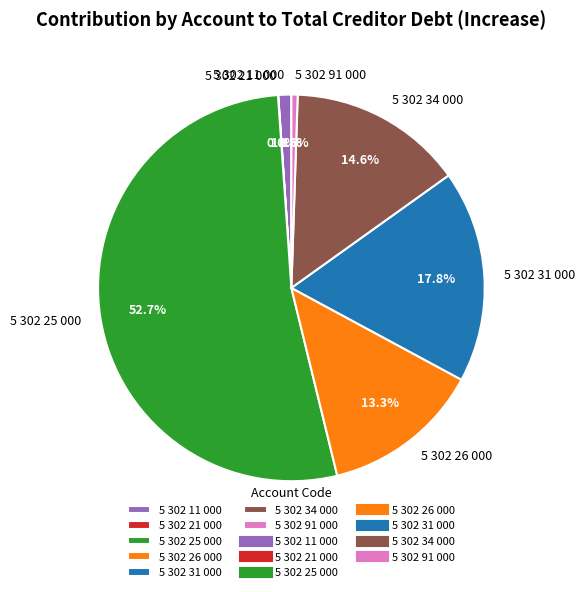

Does any single category account for the majority?

Yes